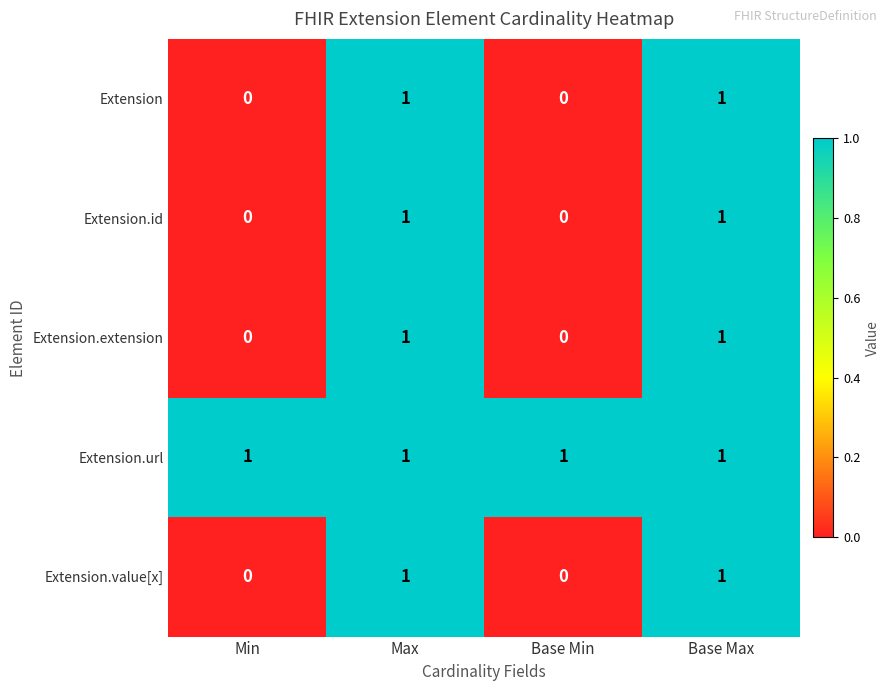

At how many categories does at least one series exceed 0?

4